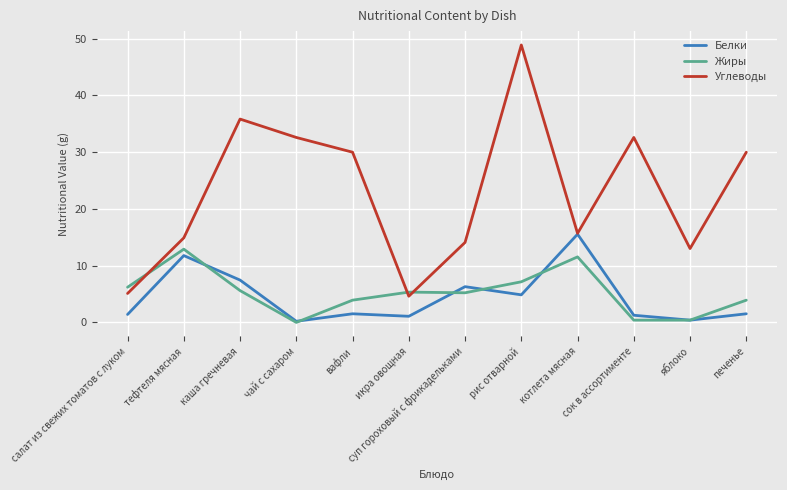

In Углеводы, how many points are higher than both neighbors (excluding endpoints)?

3